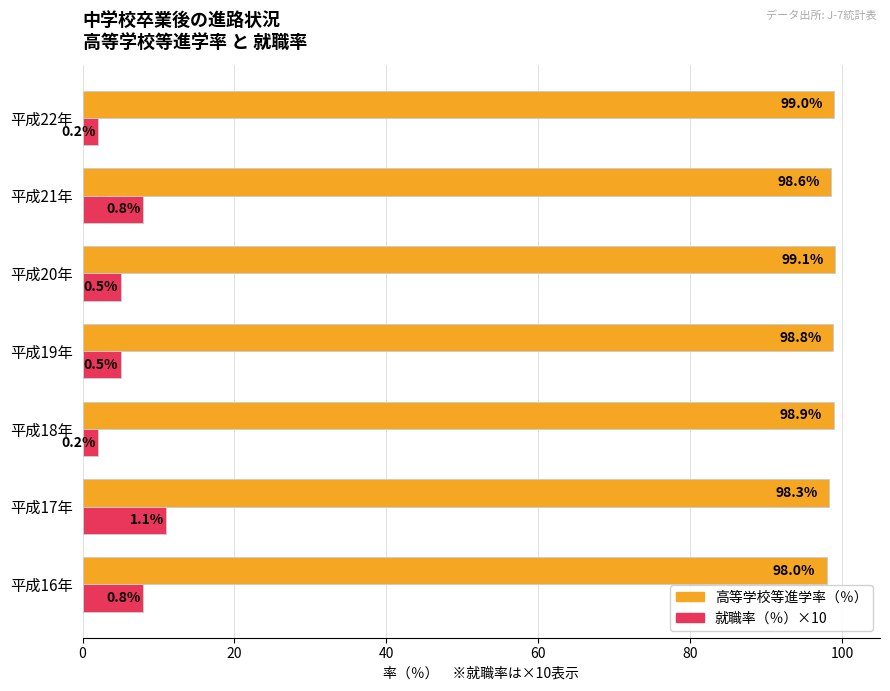

What are all the series names shown in the legend?

高等学校等進学率（％）, 就職率（％）×10